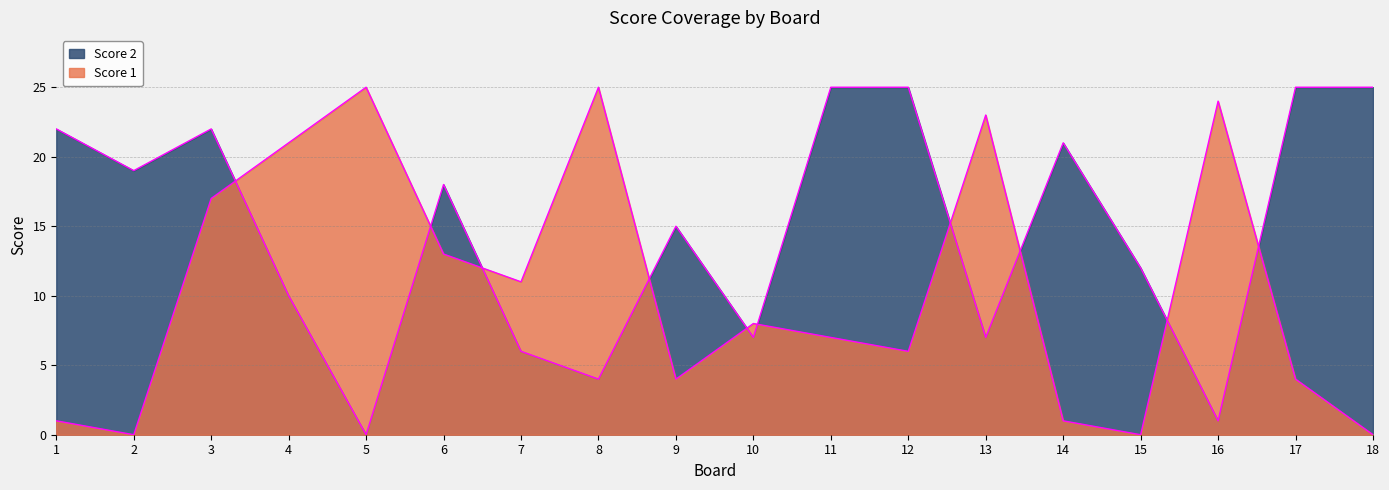

Is the value of Score 2 at 15 greater than the value of Score 1 at 12?

Yes